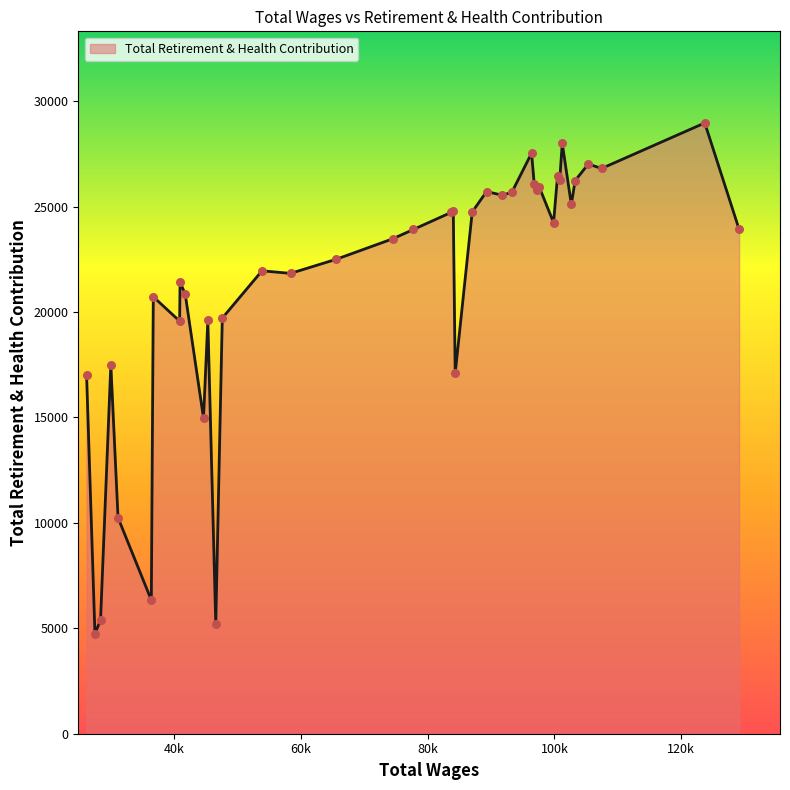

What is the difference between the maximum and minimum values?

24213